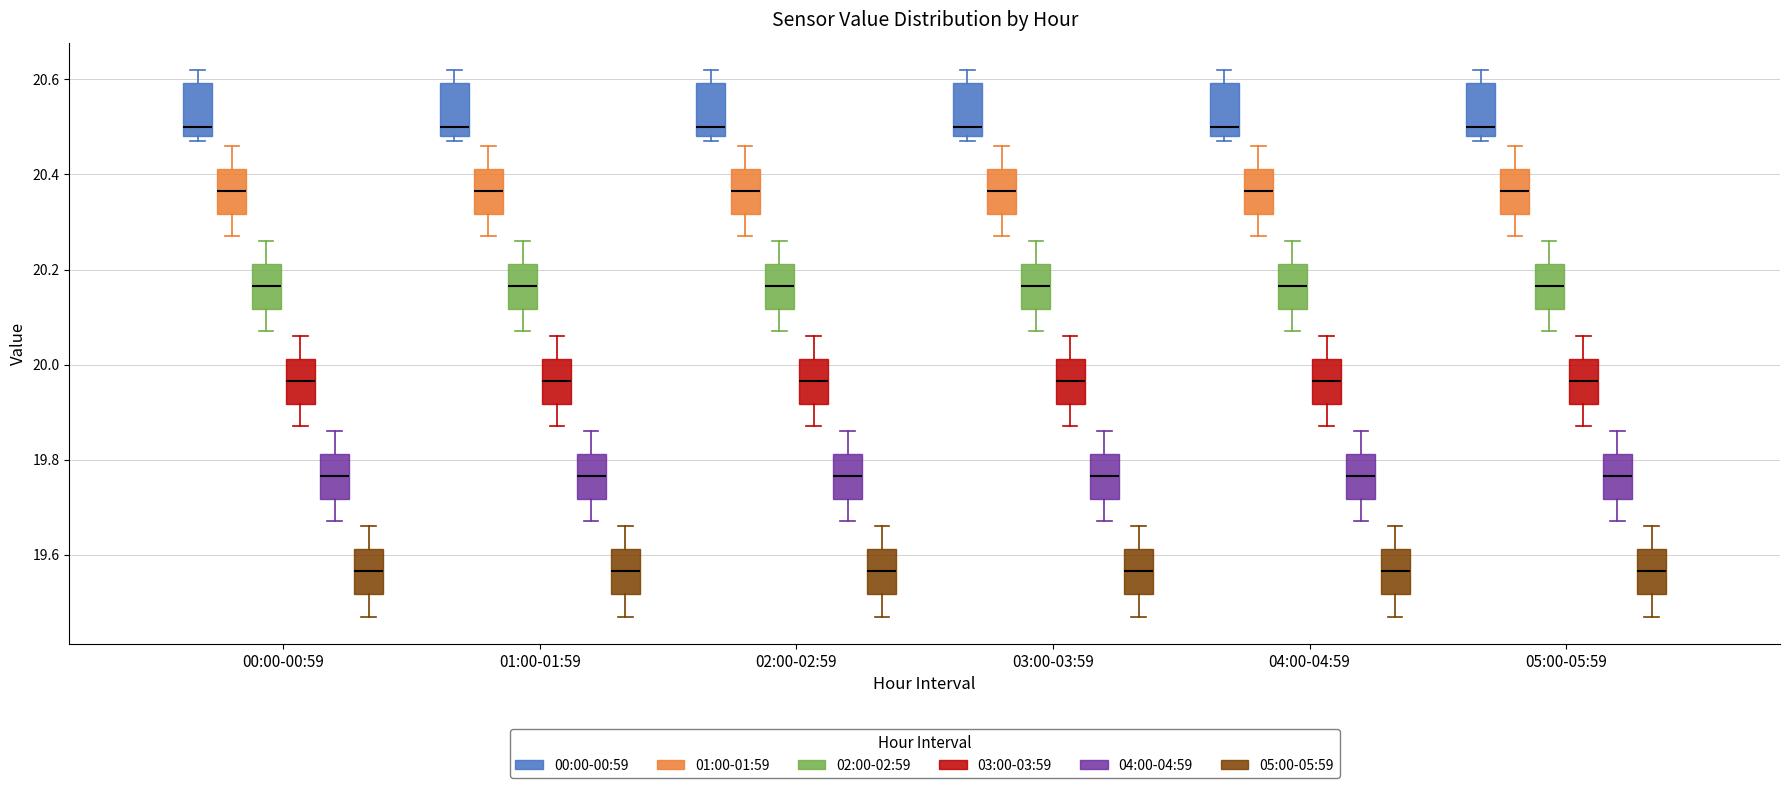

Where is the upper edge of the box for 03:00-03:59 (02:00-02:59) on the y-axis? The values are not printed on the chart, so give them approximately, as read against the axis.

20.22